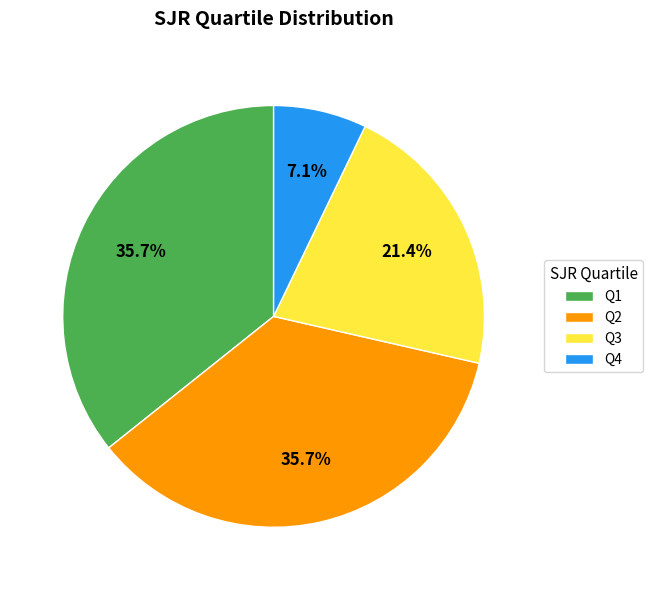

Is Q3 the majority of the pie?

No